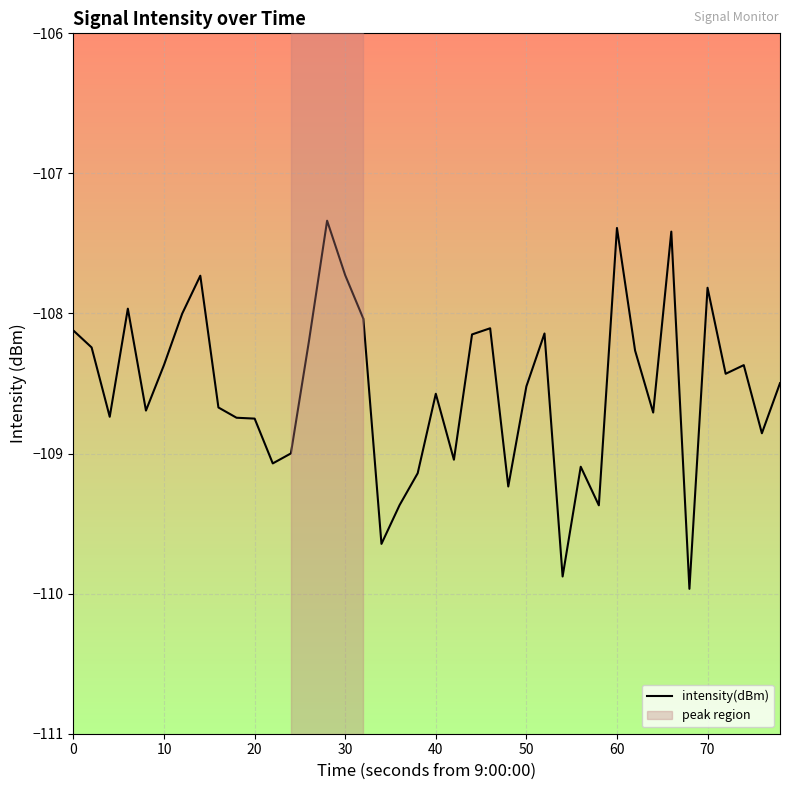

What is the greatest value displayed?

-107.3